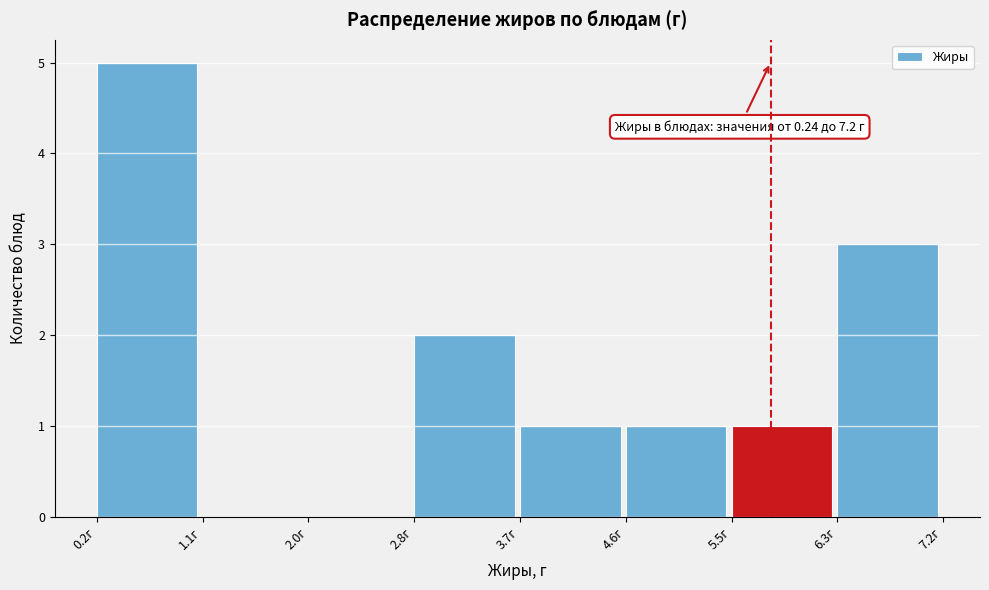

Over which range of the x-axis is the bar tallest?

0.24 to 1.11